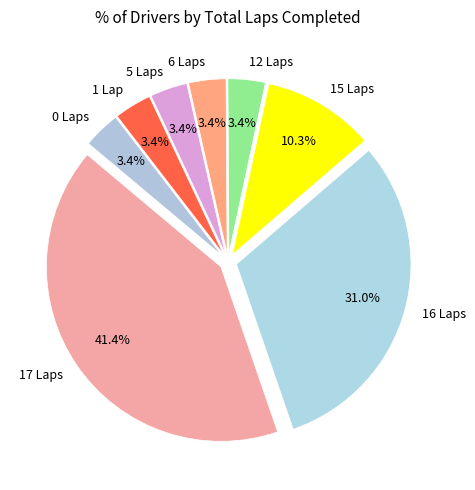

Which category has the biggest portion of the pie?

17 Laps